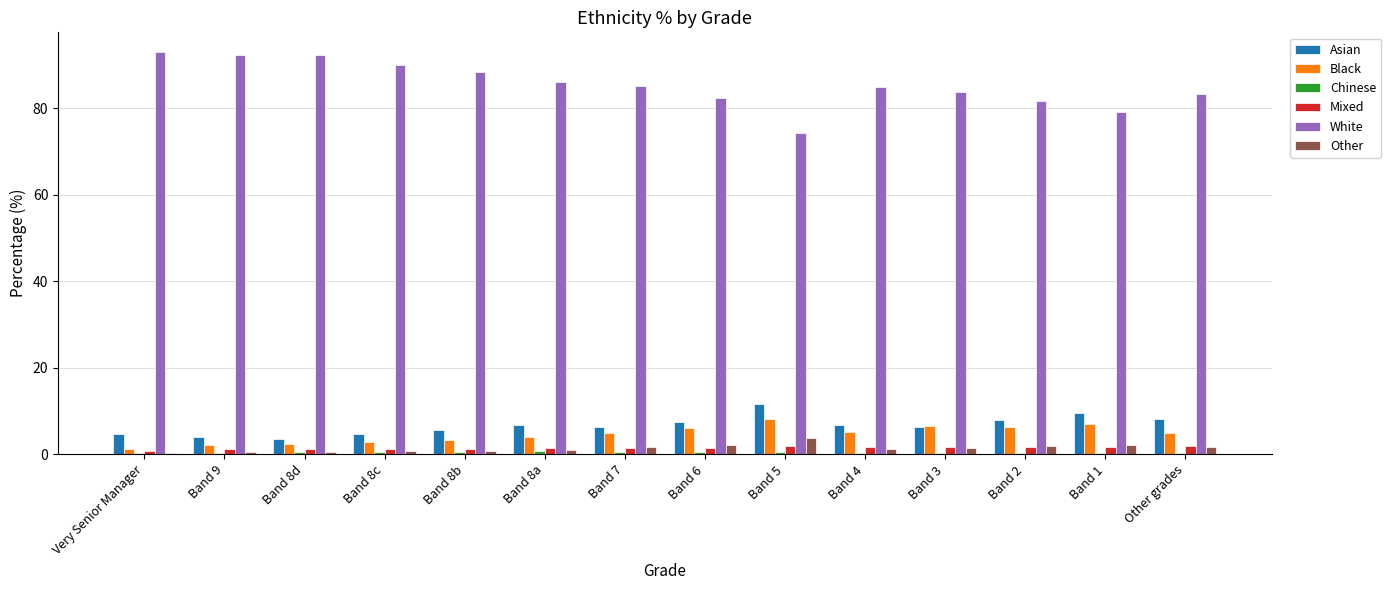

True or false: Asian has a value of 4.6 at Very Senior Manager.

True